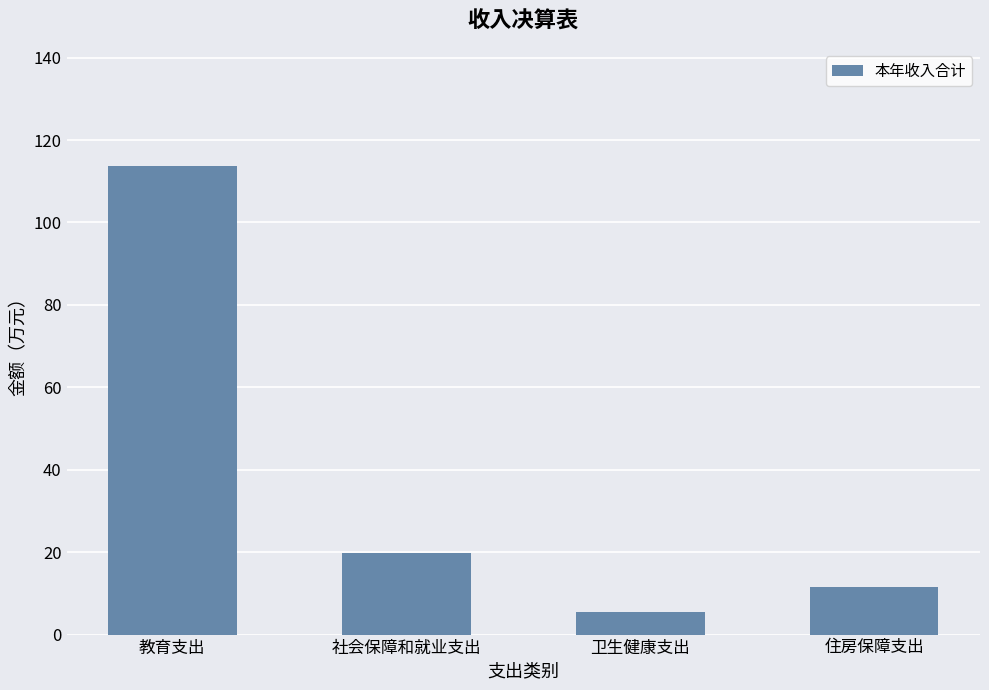

What is the average value?

37.7